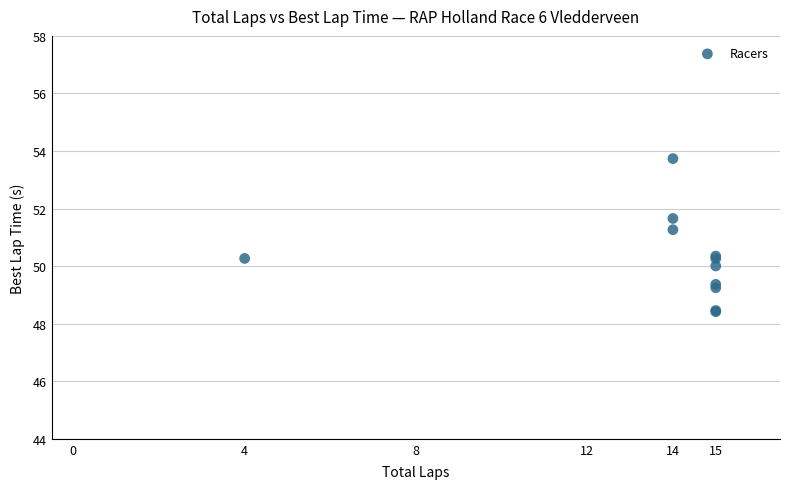

What Y value in the scatter plot is closest to 51?

51.3